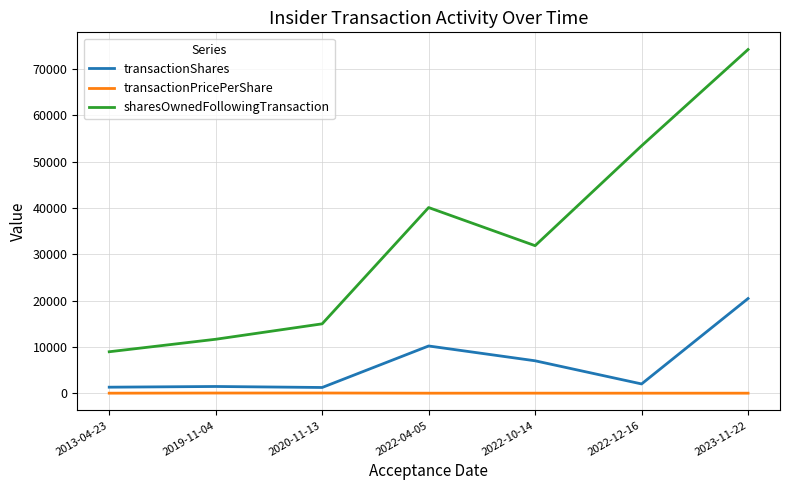

True or false: transactionShares and sharesOwnedFollowingTransaction cross at least once.

False